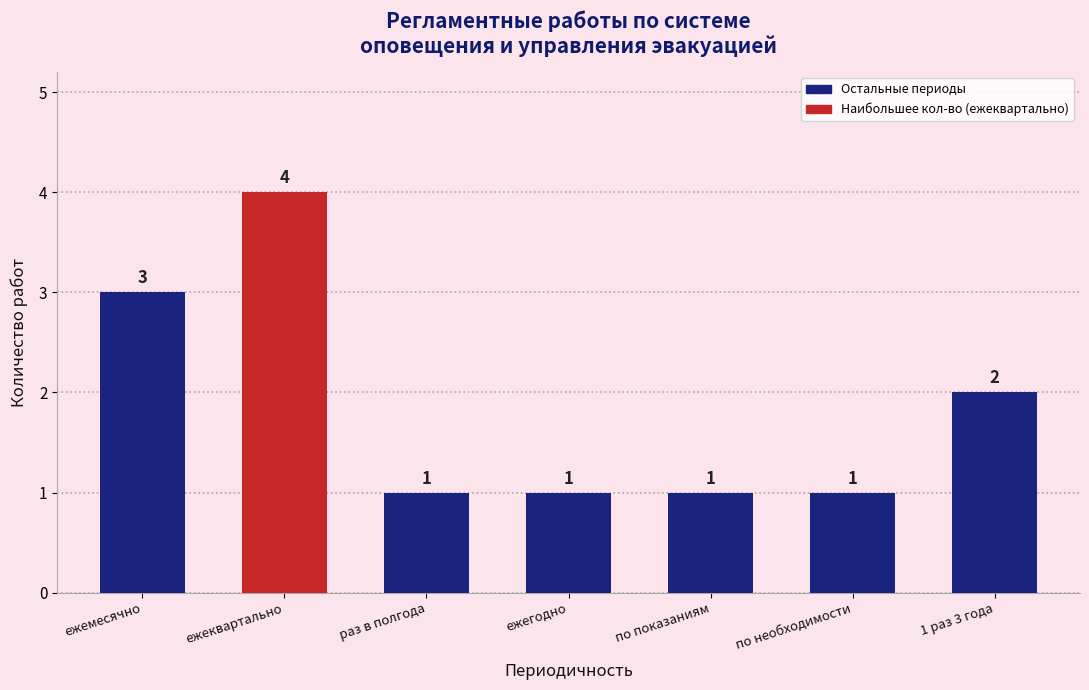

Reading right to left, what are all the values shown in this chart?

1 раз 3 года=2	по необходимости=1	по показаниям=1	ежегодно=1	раз в полгода=1	ежеквартально=4	ежемесячно=3